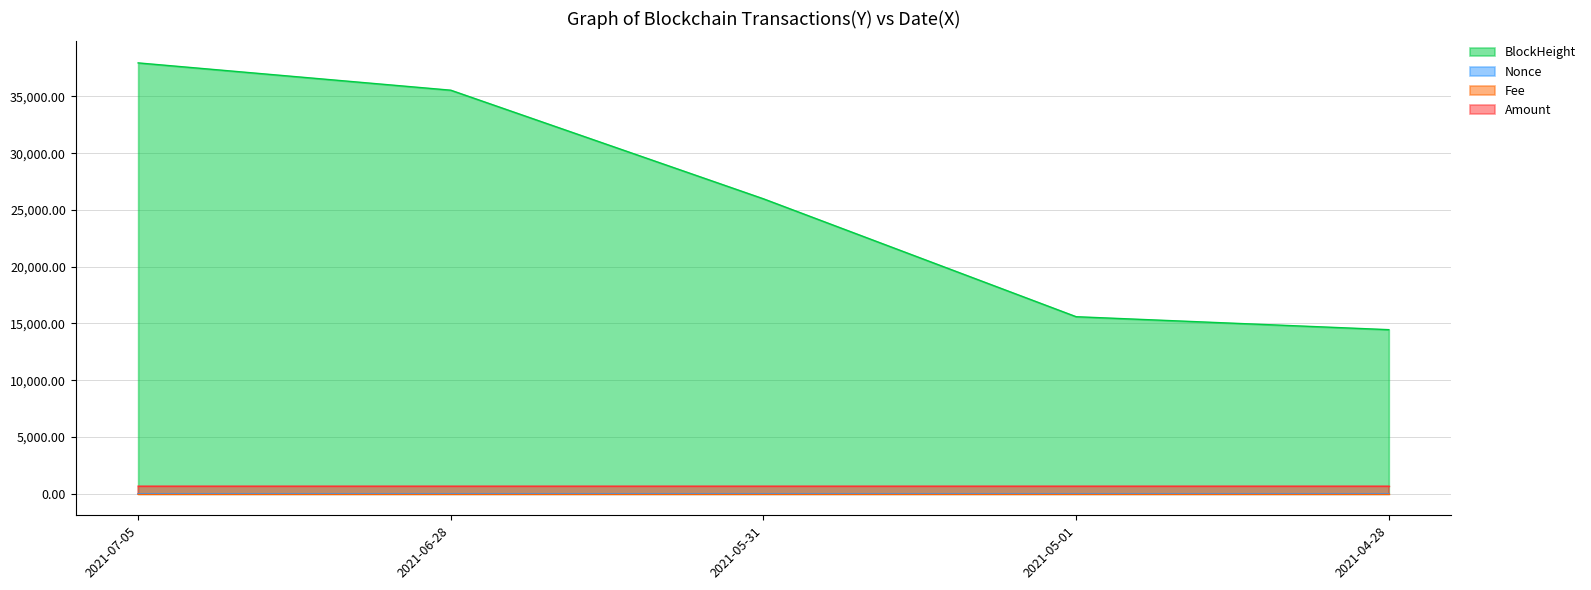

Which has a higher value, 2021-04-28 or 2021-07-05?

2021-07-05